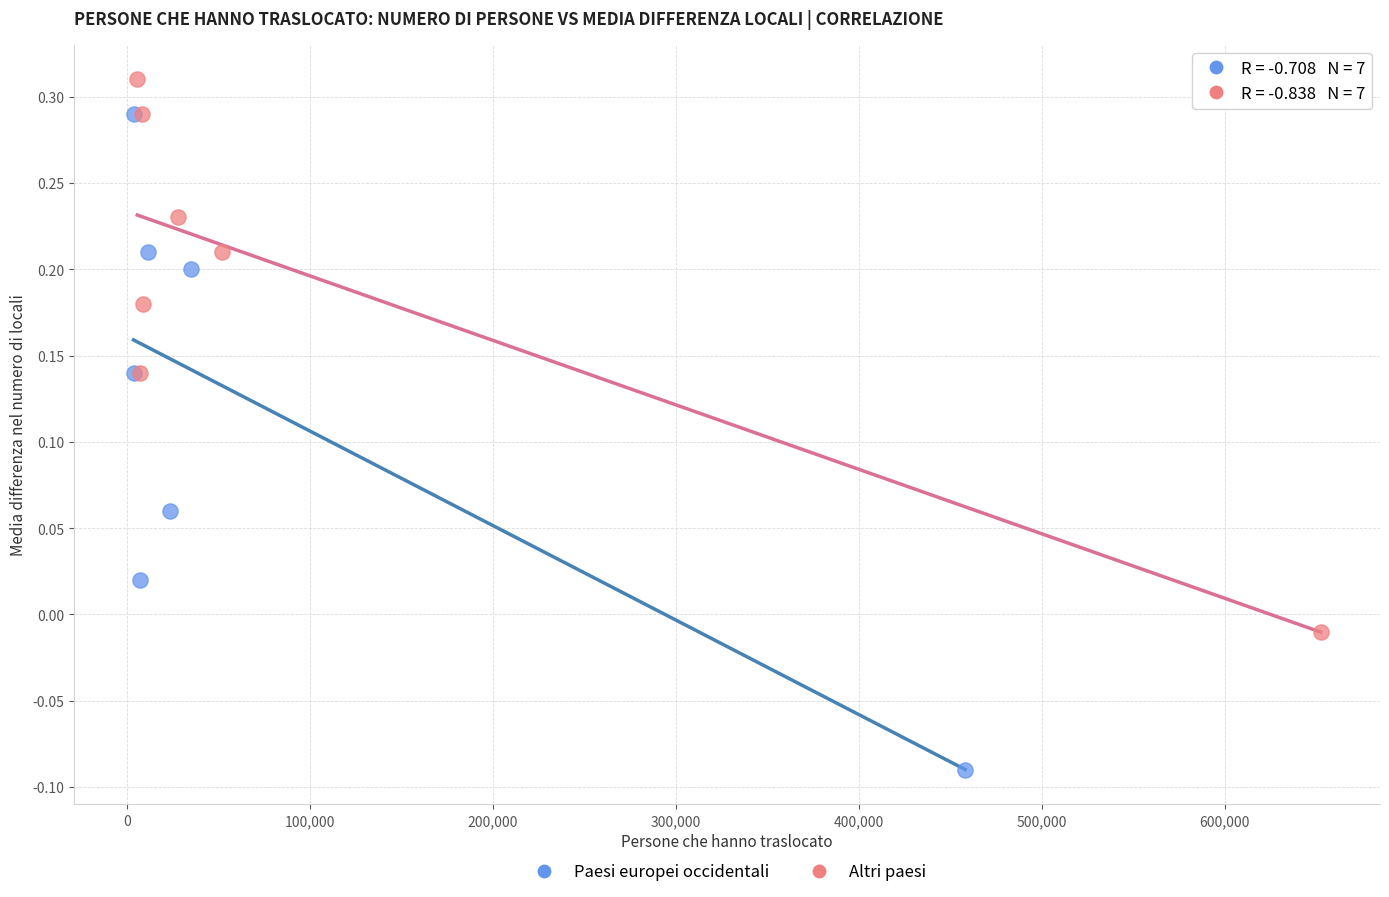

What are all the series names shown in the legend?

Paesi europei occidentali, Altri paesi